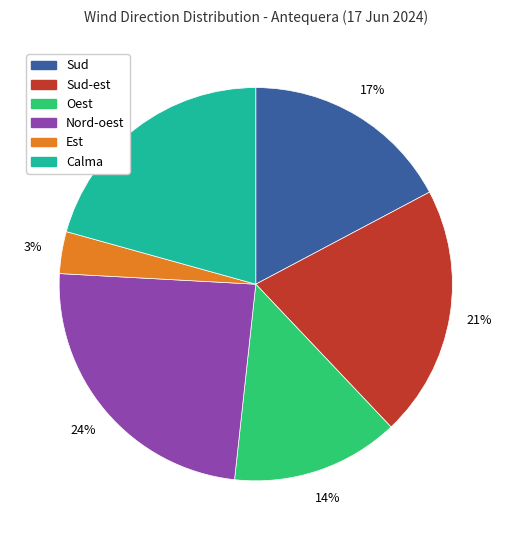

To the nearest percent, what is the average slice percentage?

17%